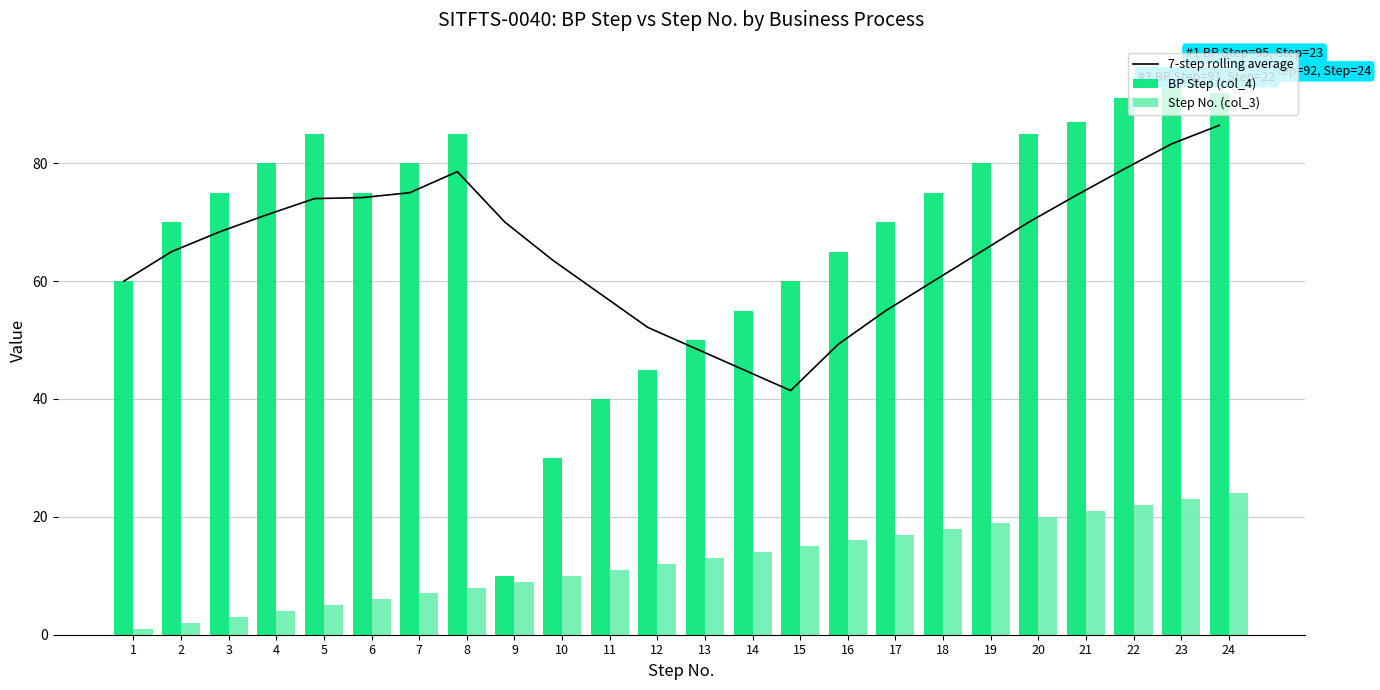

Rank the series at 22 from highest to lowest value.

BP Step (col_4), 7-step rolling average, Step No. (col_3)